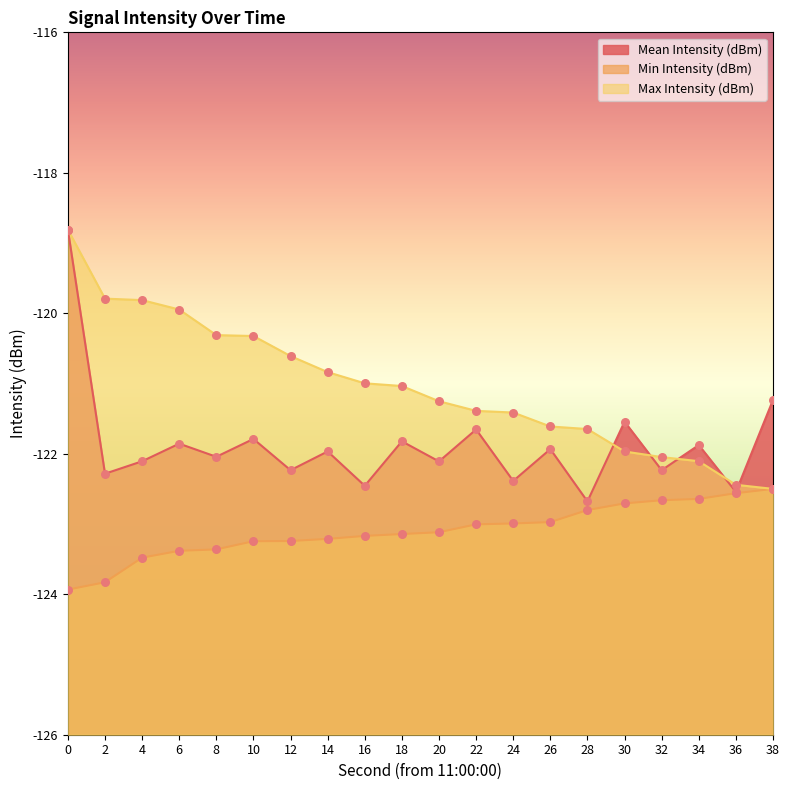

Which series has the largest total across all categories?

Max Intensity (dBm)